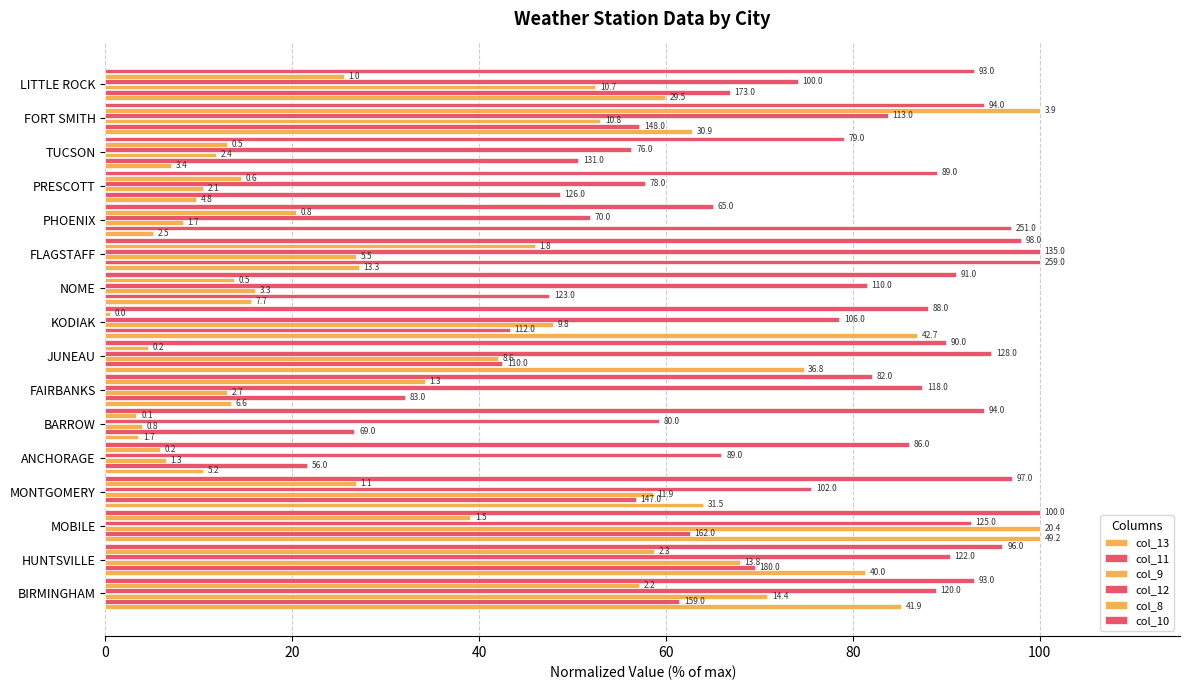

Which series has the widest spread of values?

col_8